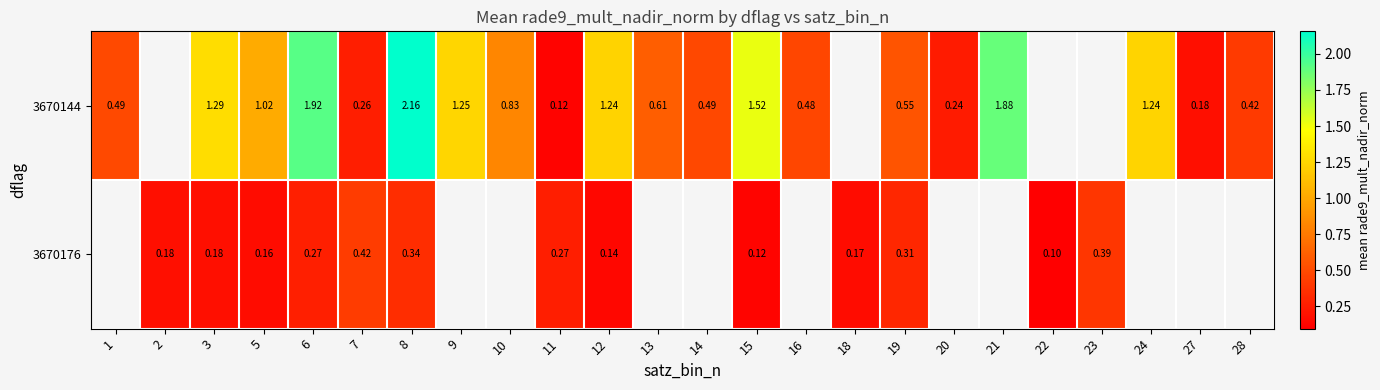

True or false: 3670144 has a value of 0.3 at 1.

False